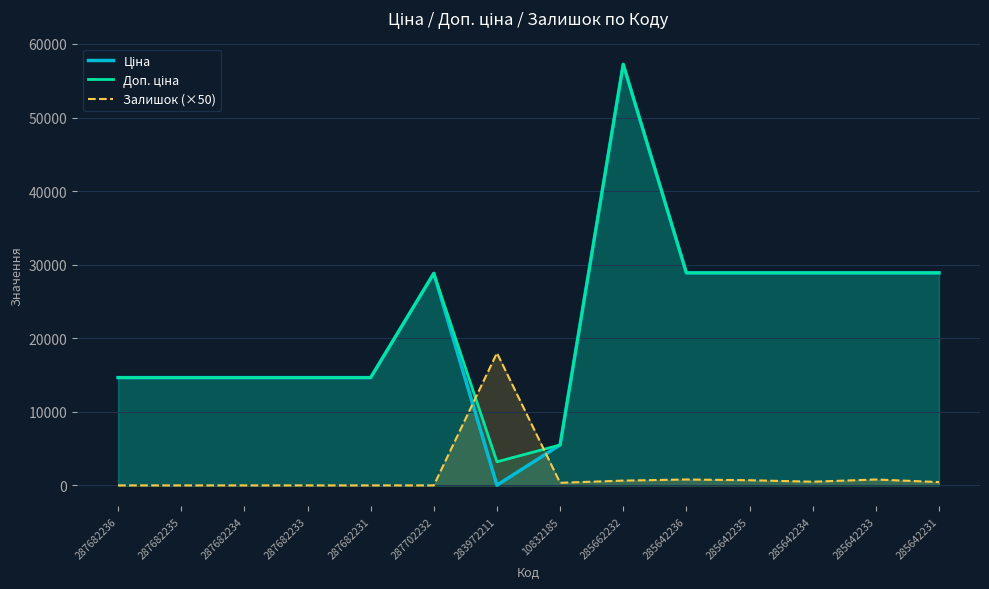

What value does the Залишок (×50) series have at 285642231?

450.0